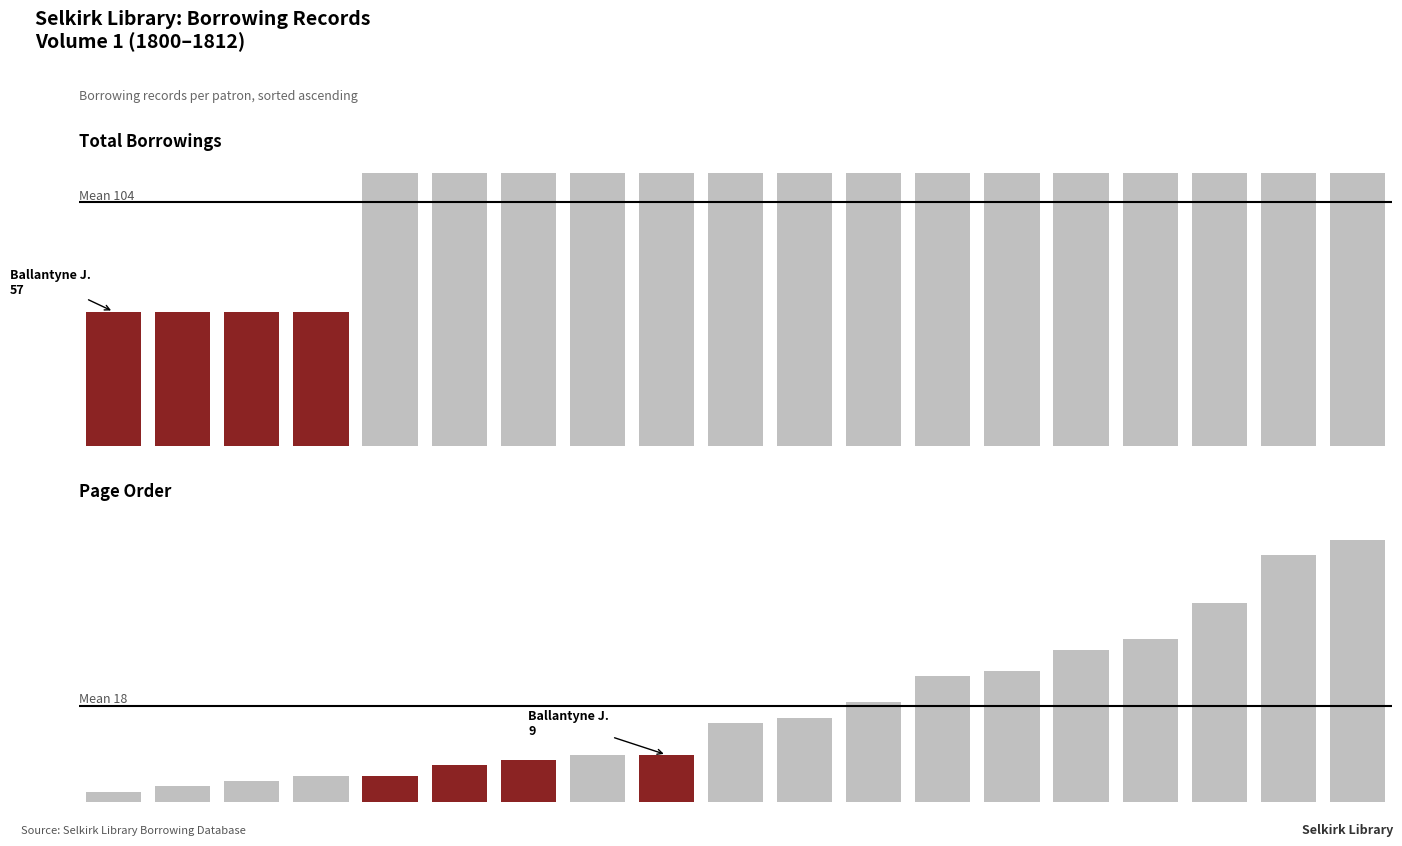

How many groups of bars are there?

19